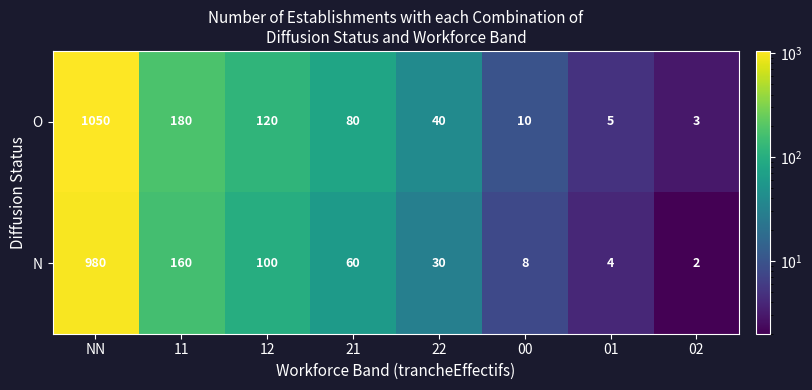

List the series in order of their peak value, highest first.

O, N